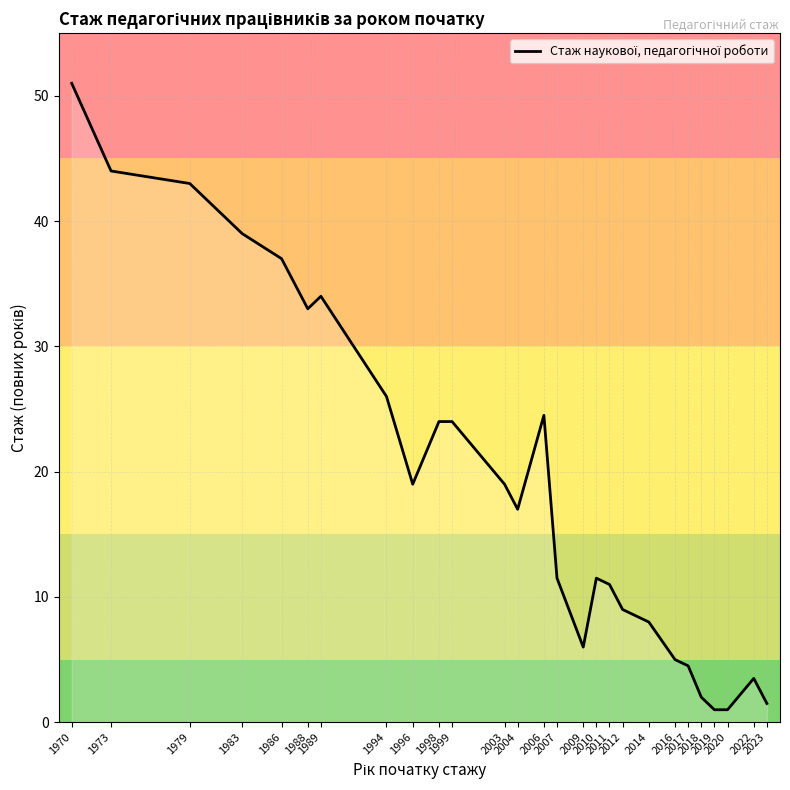

The chart shows a value of 4.7 at 2011. True or false?

False